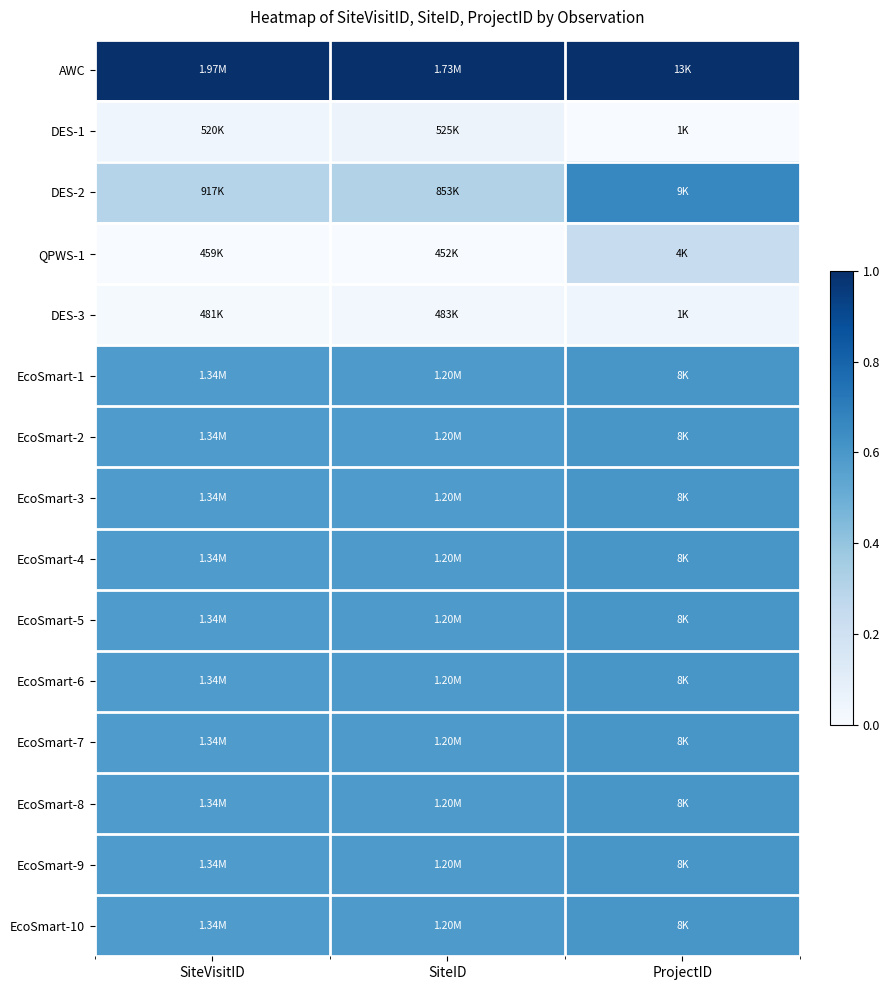

Which has a higher value, ProjectID or SiteID?

ProjectID